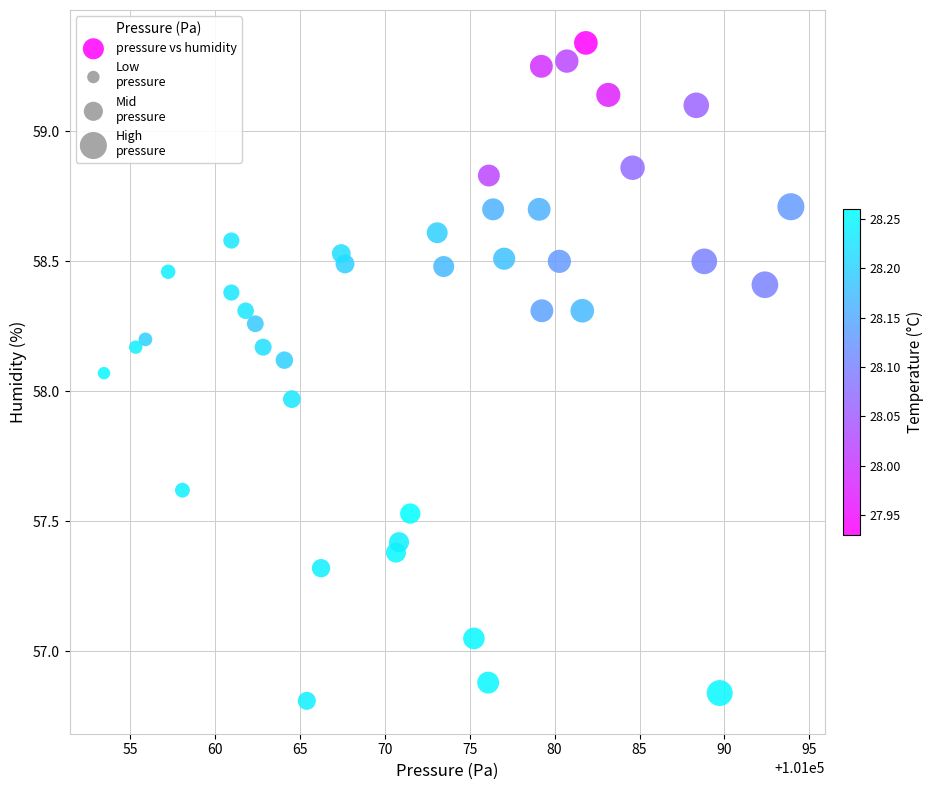

What is the range of Y values (max minus min)?

2.5